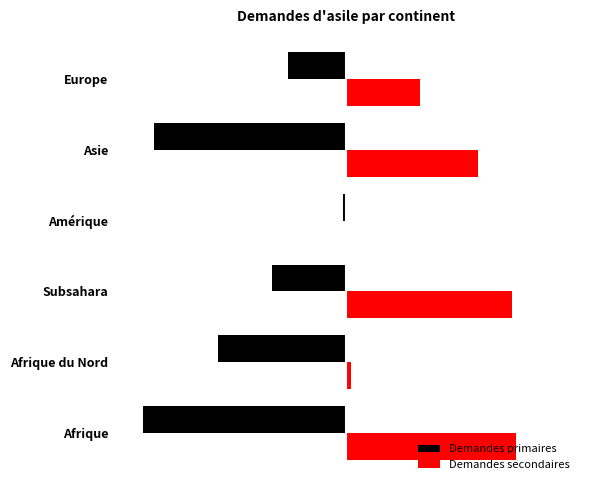

What is the minimum value for Demandes primaires?

-196